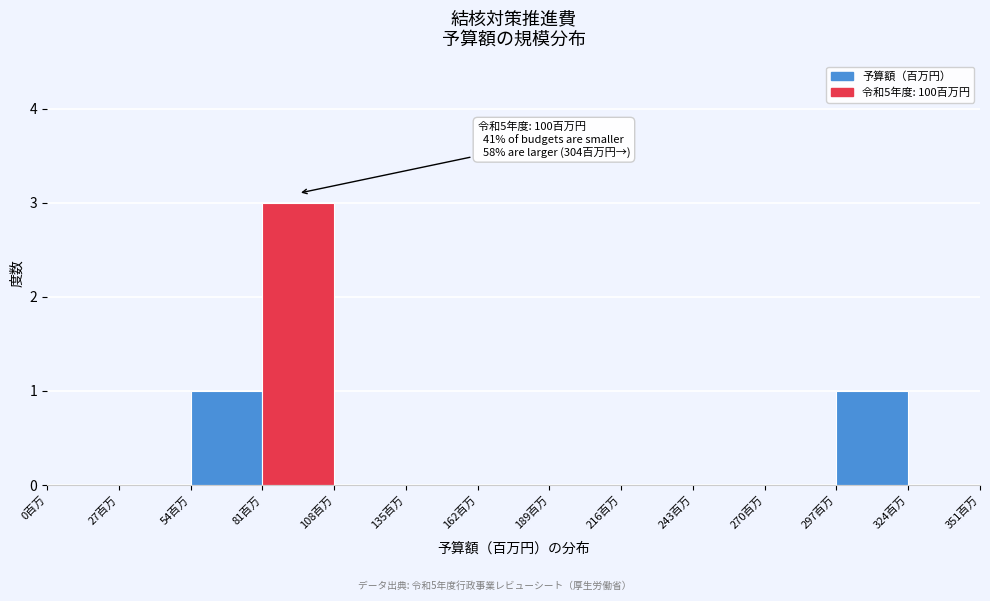

Which range on the x-axis has the tallest bar?

81 to 108